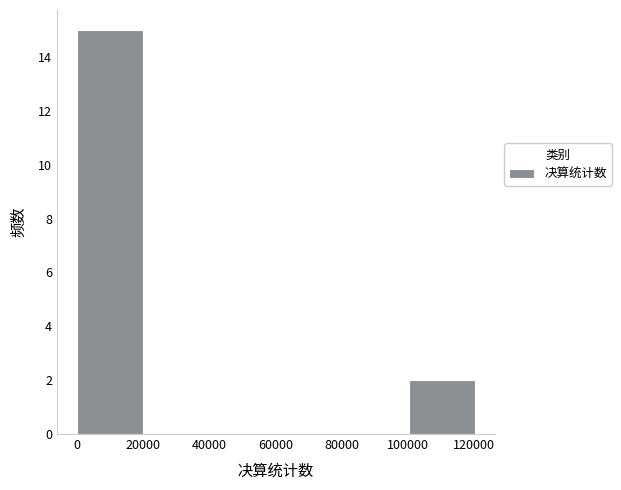

Reading left to right, transcribe this chart: for each bar, give the range it covers on the x-axis and its height. Neither the bar edges nor the heights are printed on the chart, so give them approximately, as read against the axes.

0 to 20000: 15
20000 to 40000: 0
40000 to 60000: 0
60000 to 80000: 0
80000 to 100000: 0
100000 to 120000: 2